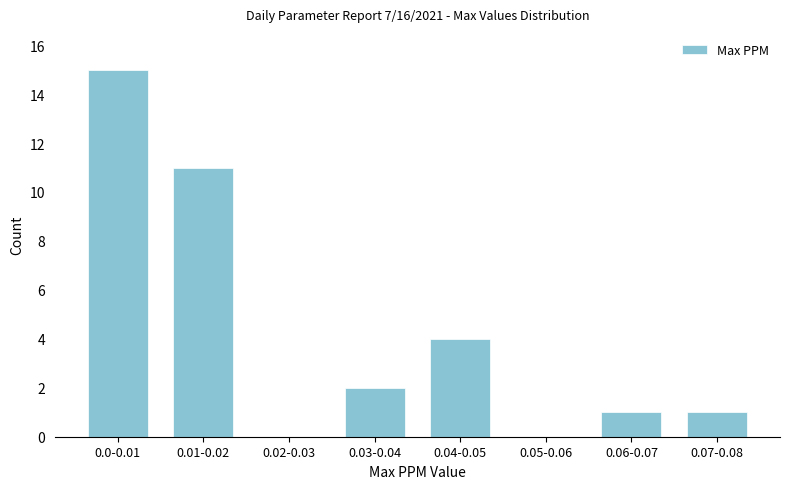

Reading right to left, transcribe all the data shown in this chart.

0.07-0.08=1	0.06-0.07=1	0.05-0.06=0	0.04-0.05=4	0.03-0.04=2	0.02-0.03=0	0.01-0.02=11	0.0-0.01=15